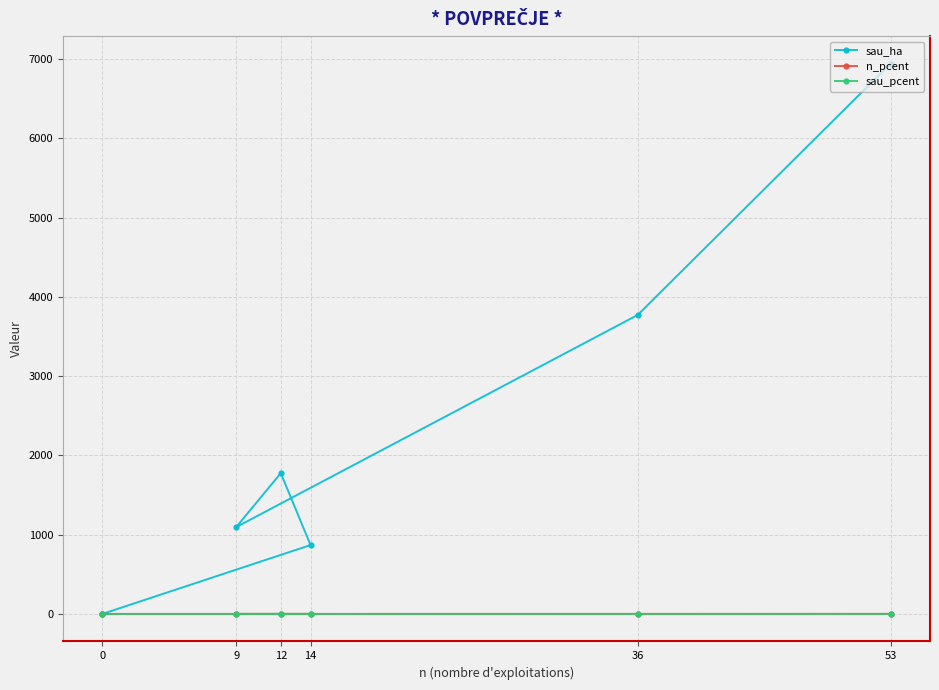

What is the value of the sau_ha point at the 6th from the left?

6942.2